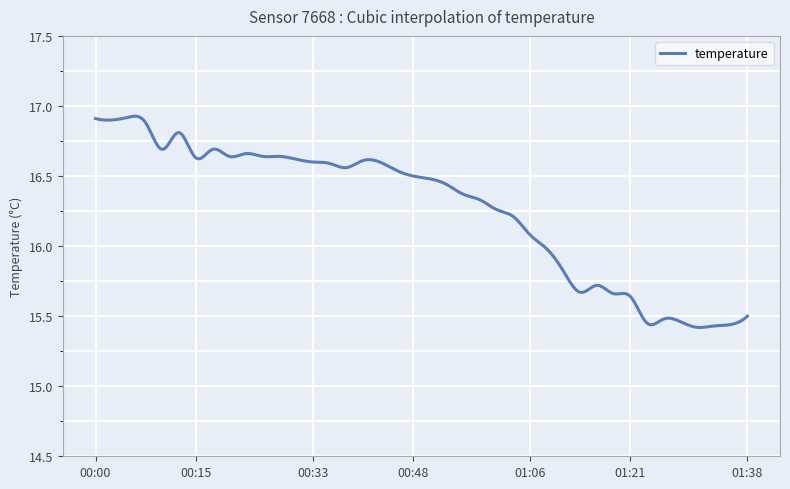

At which category does the data reach its first local valley?

00:03